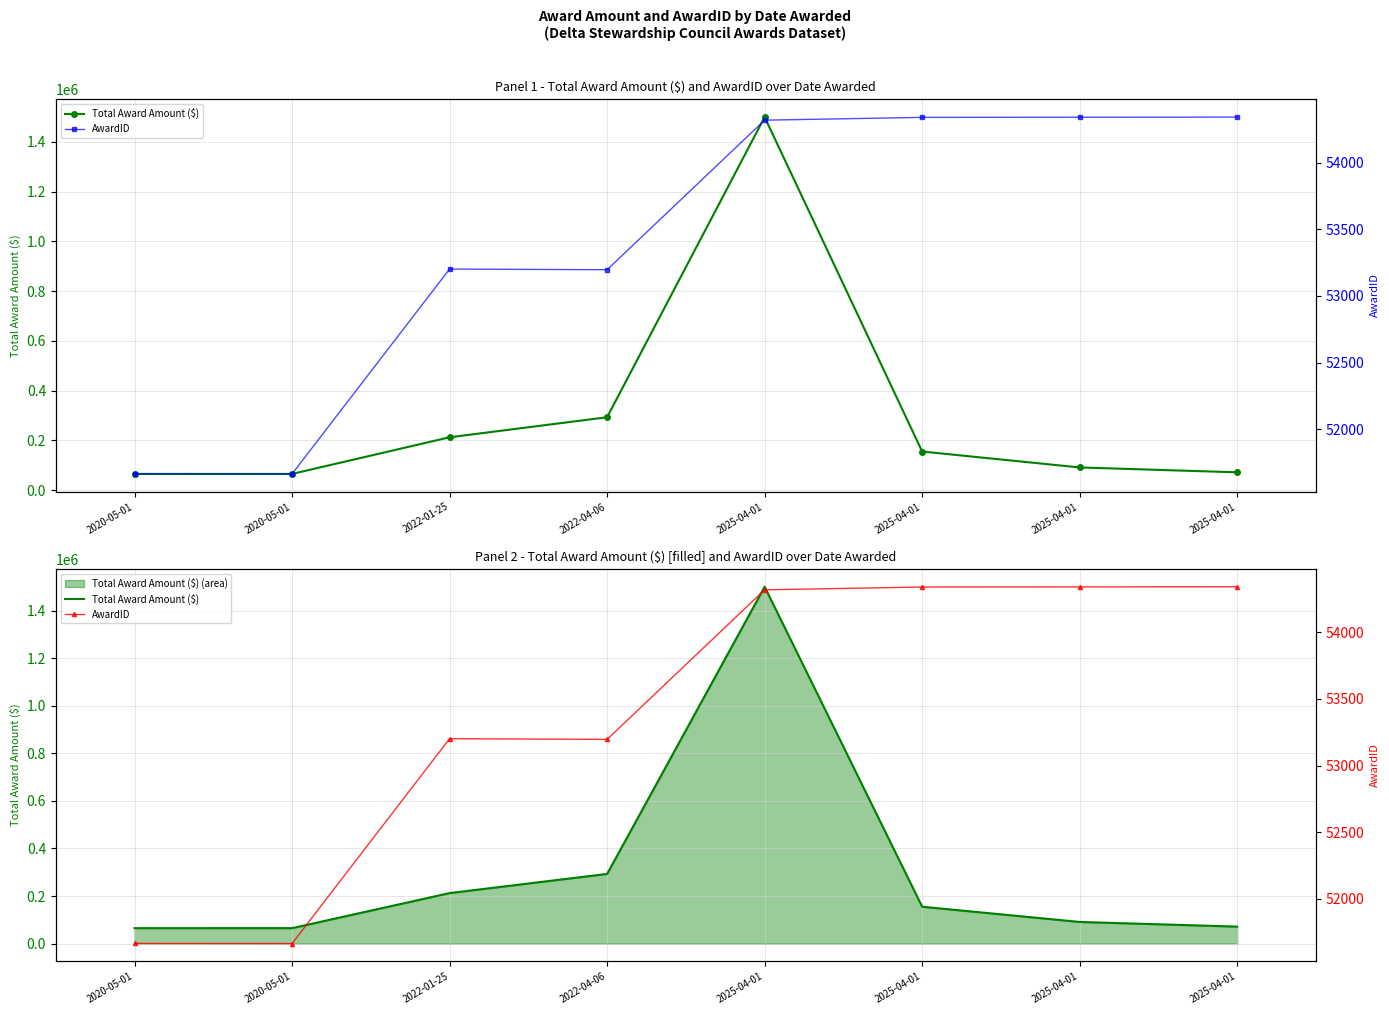

Is it true that Total Award Amount ($) equals 175906 at 2022-04-06?

False